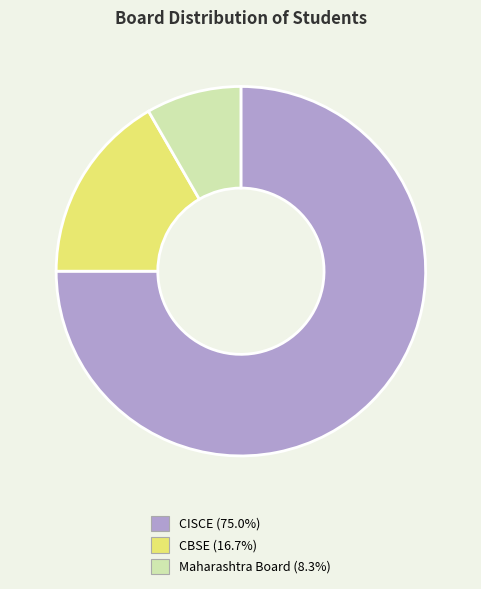

Combined, do Maharashtra Board and CISCE account for over 50%?

Yes